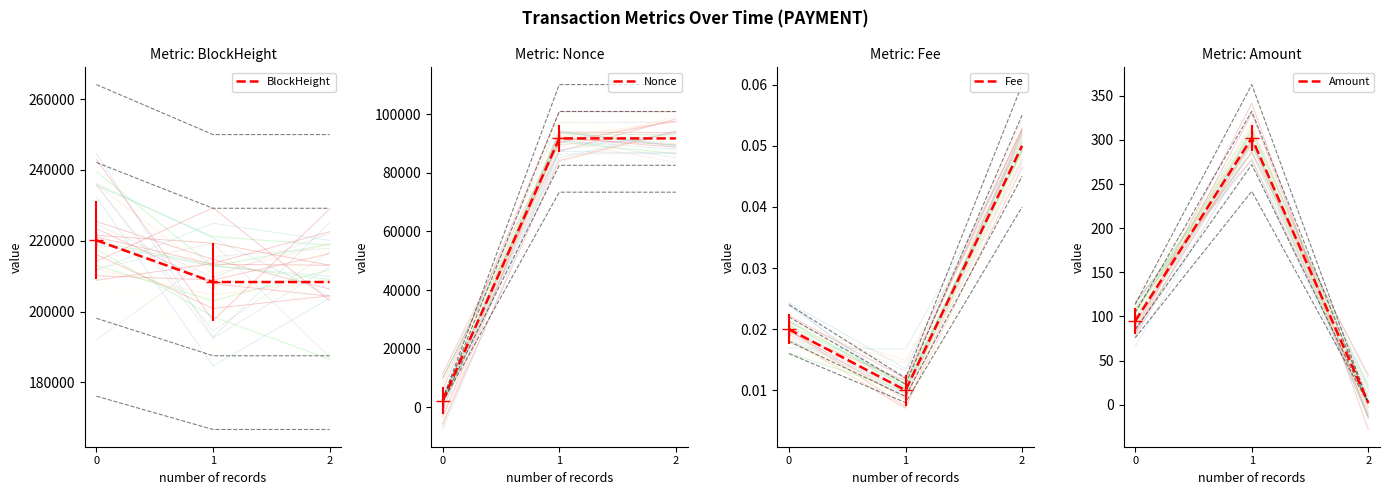

What is the value of the Amount point at the 1st from the left?

94.7